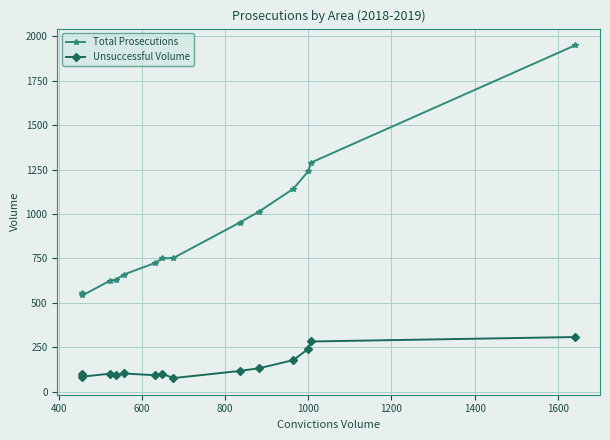

What is the sum of all Total Prosecutions values?

12828